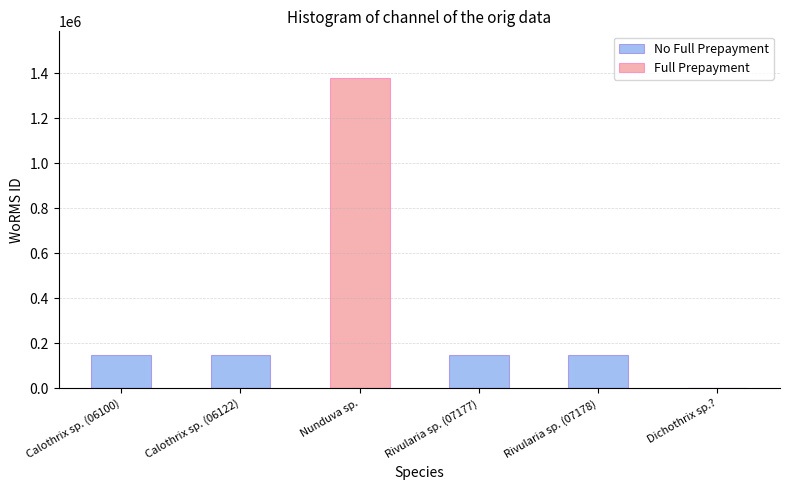

What position from the right is Dichothrix sp.??

1